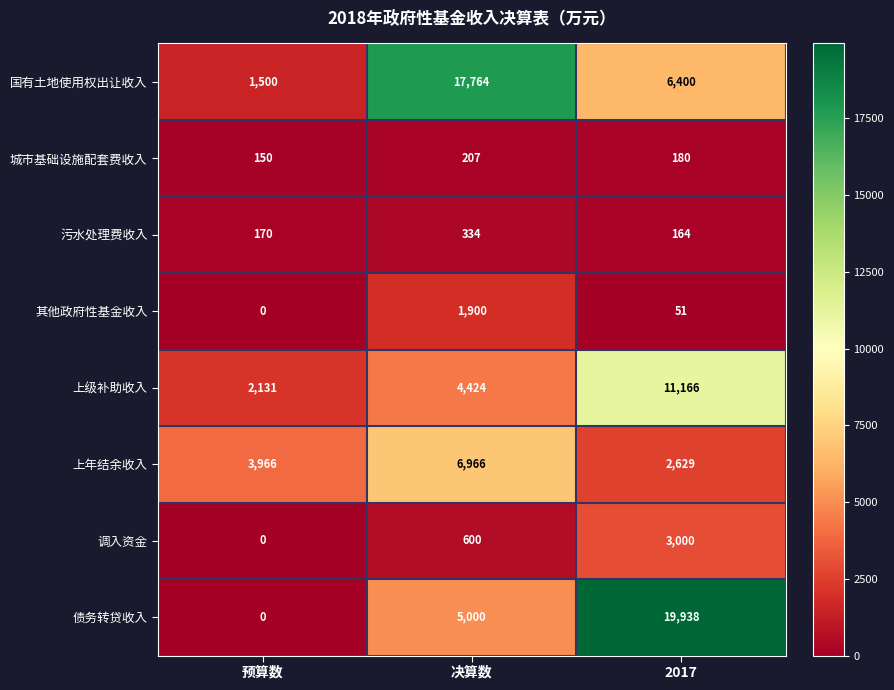

Which series has the largest total across all categories?

国有土地使用权出让收入